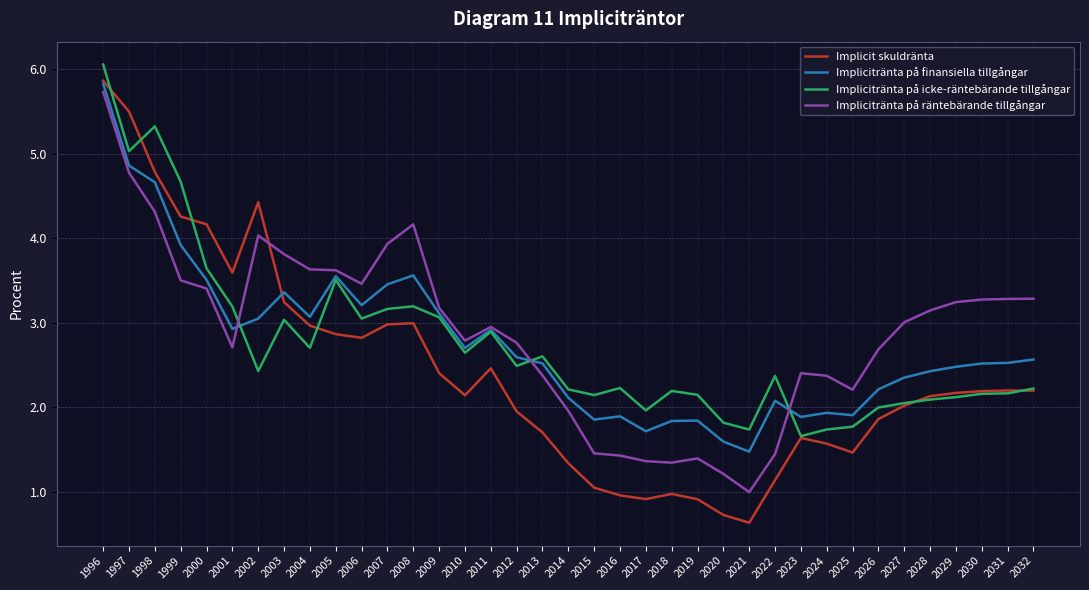

Is the value of Implicitränta på räntebärande tillgångar at 2007 greater than the value of Implicitränta på icke-räntebärande tillgångar at 2028?

Yes